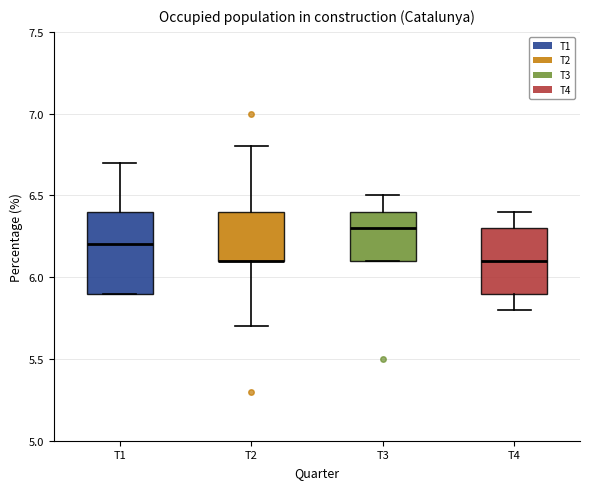

Reading left to right, read every box against the y-axis: the position of its median line, the range the box covers, and the ends of its whiskers. The values are not printed on the chart, so give them approximately, as read against the axis.

T1: median 6.2, box 5.9 to 6.4, whiskers 5.9 to 6.7
T2: median 6.1 (drawn on the box's lower edge), box 6.1 to 6.4, whiskers 5.7 to 6.8
T3: median 6.3, box 6.1 to 6.4, whiskers 6.1 to 6.5
T4: median 6.1, box 5.9 to 6.3, whiskers 5.8 to 6.4